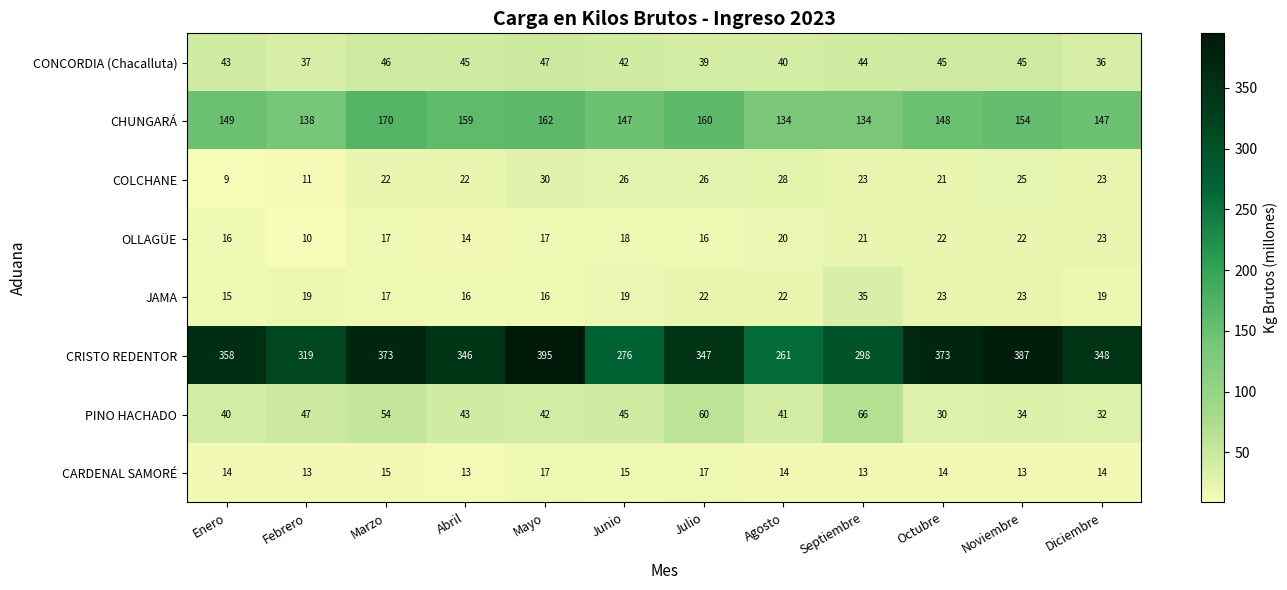

True or false: CHUNGARÁ has a value of 147 at Diciembre.

True